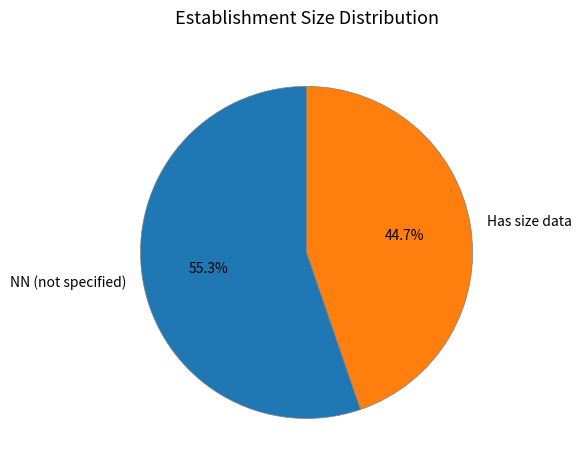

What is the largest slice in the pie chart?

NN (not specified)